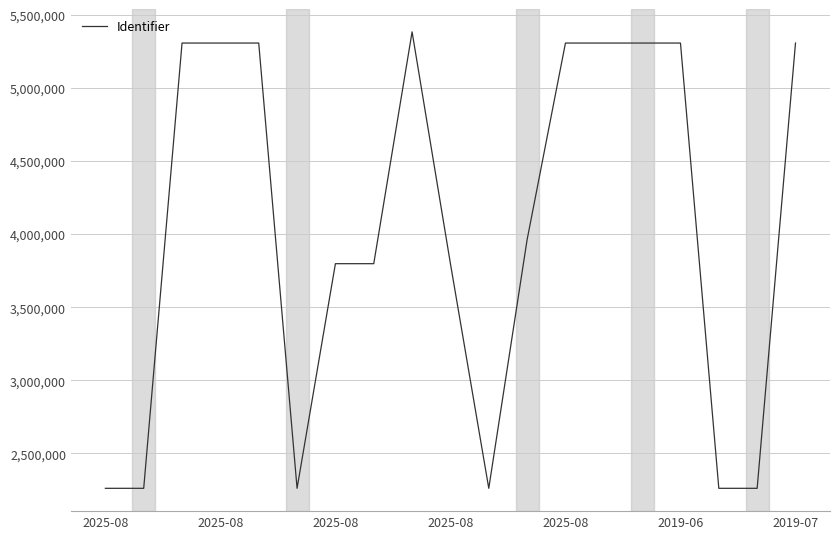

What is the minimum value shown in the chart?

2260763